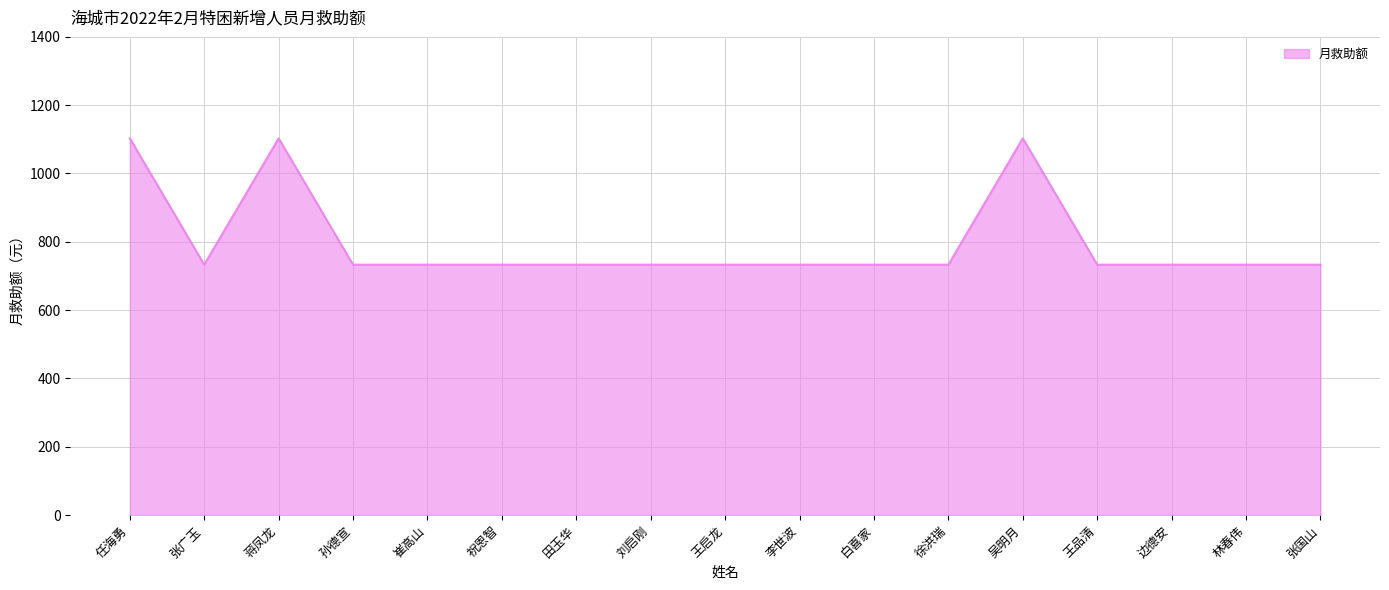

What value does the data have at 徐洪瑞?

733